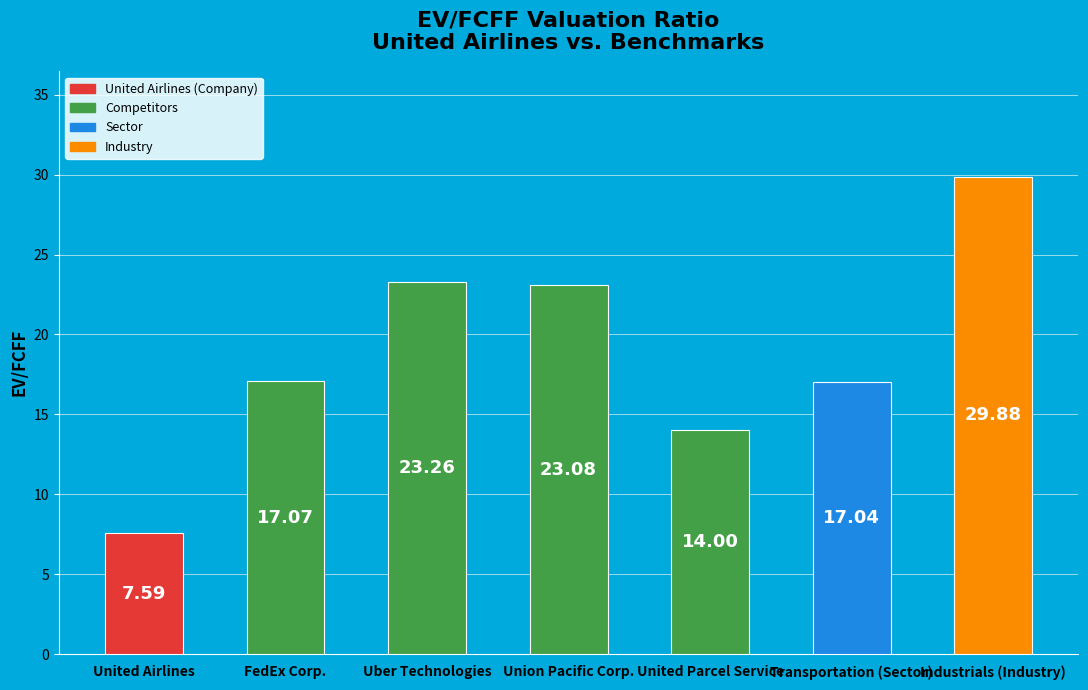

What position from the left is Transportation (Sector)?

6